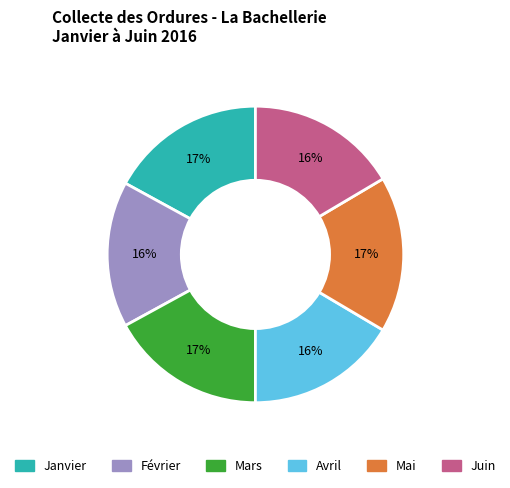

Is there any slice that represents more than half of the pie?

No